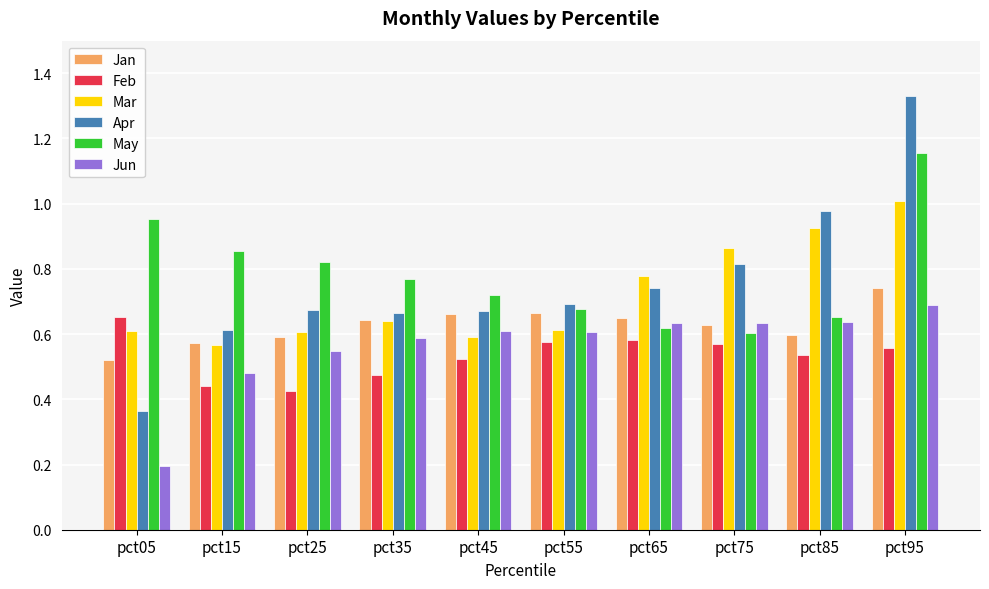

Which category has the lowest value in the Mar series?

pct15